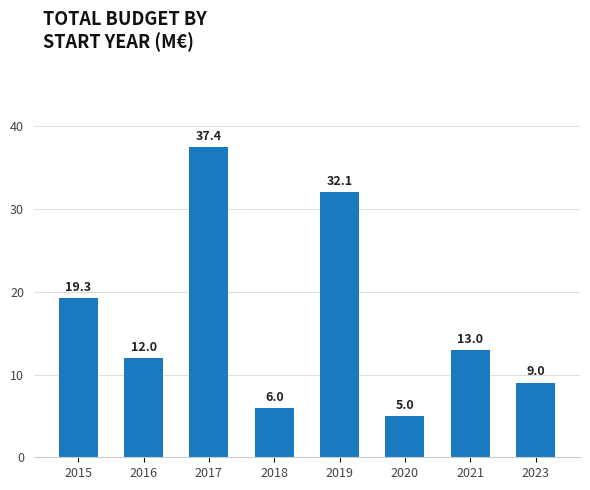

What is the ratio of the value at 2015 to the value at 2019?

0.6